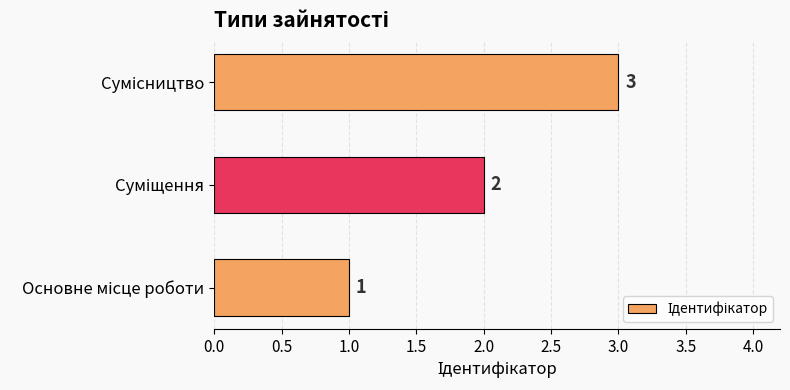

Count the values in the range 1 to 3.

3